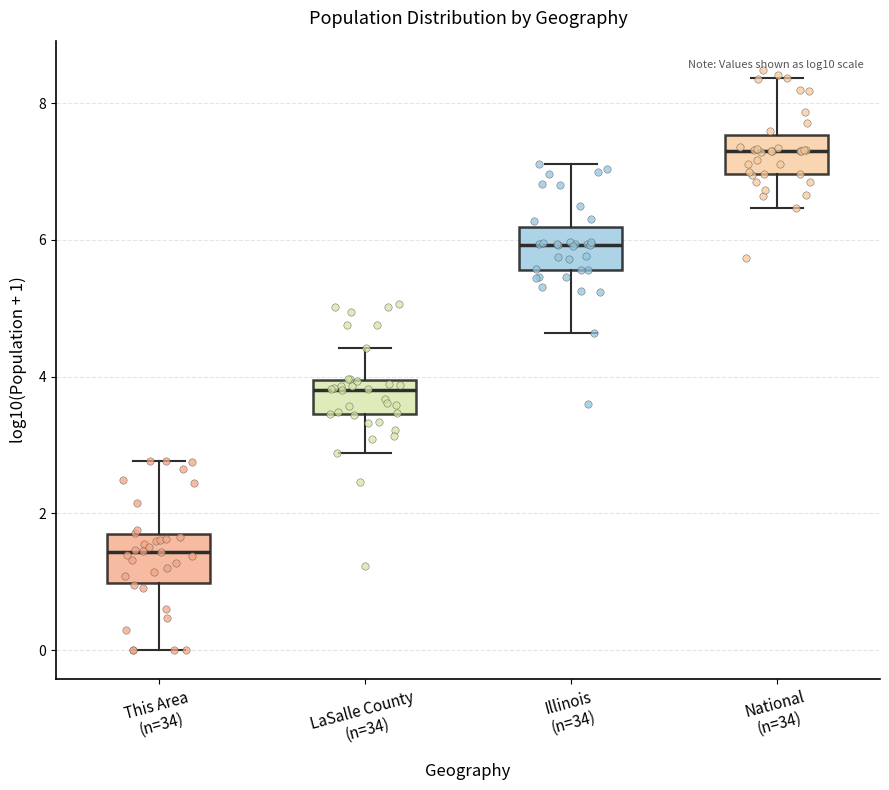

Reading left to right, read every box against the y-axis: the position of its median line, the range the box covers, and the ends of its whiskers. The values are not printed on the chart, so give them approximately, as read against the axis.

This Area (n=34): median 1.4, box 1.0 to 1.8, whiskers 0.0 to 2.8
LaSalle County (n=34): median 3.8, box 3.4 to 4.0, whiskers 2.8 to 4.4
Illinois (n=34): median 6.0, box 5.6 to 6.2, whiskers 4.6 to 7.2
National (n=34): median 7.4, box 7.0 to 7.6, whiskers 6.4 to 8.4